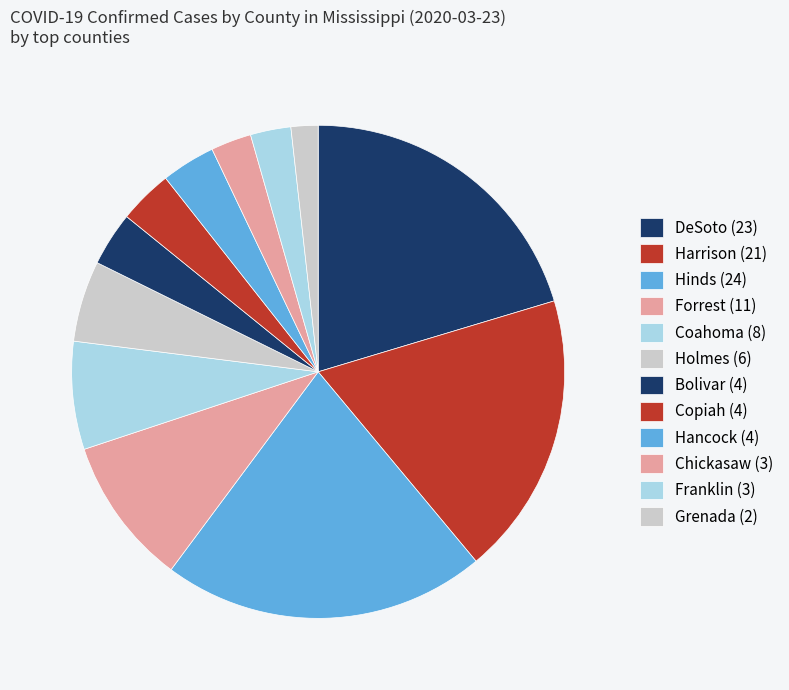

How many segments does this pie chart have?

12